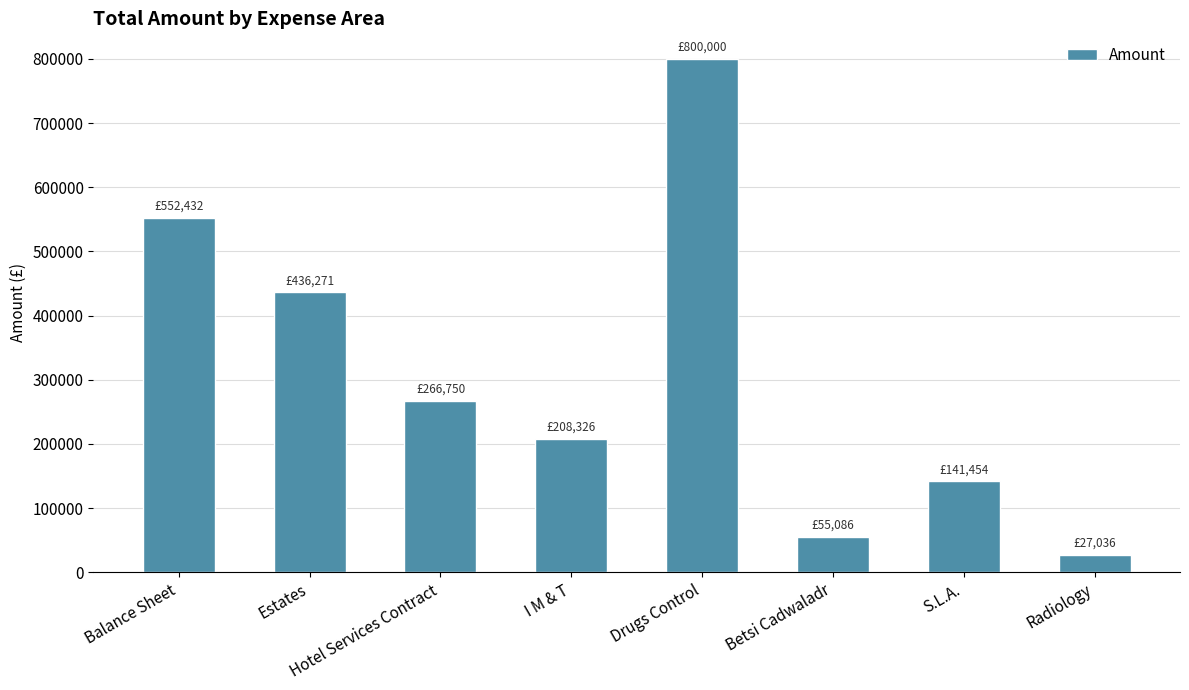

How many data points are above 266749?

4